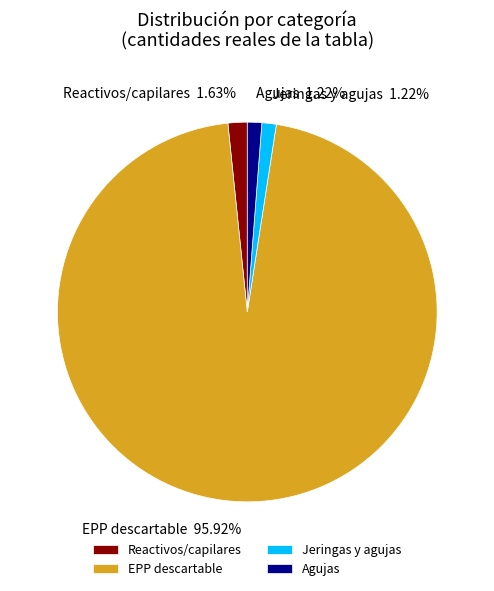

Is the sum of EPP descartable 95.92% and Reactivos/capilares 1.63% greater than half?

Yes